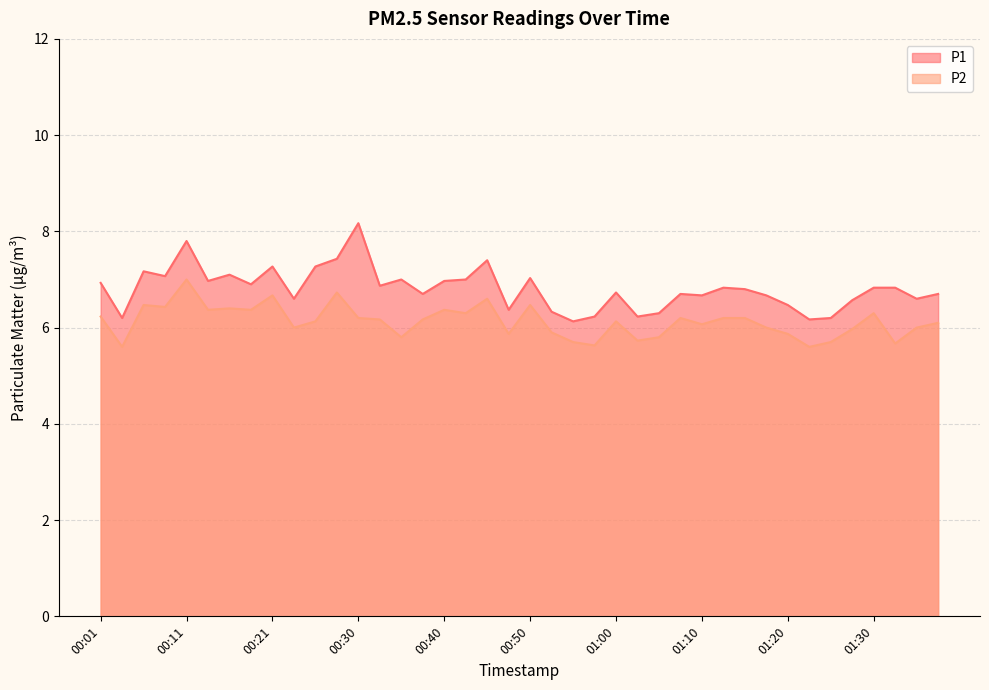

What position from the left is 01:13?

30